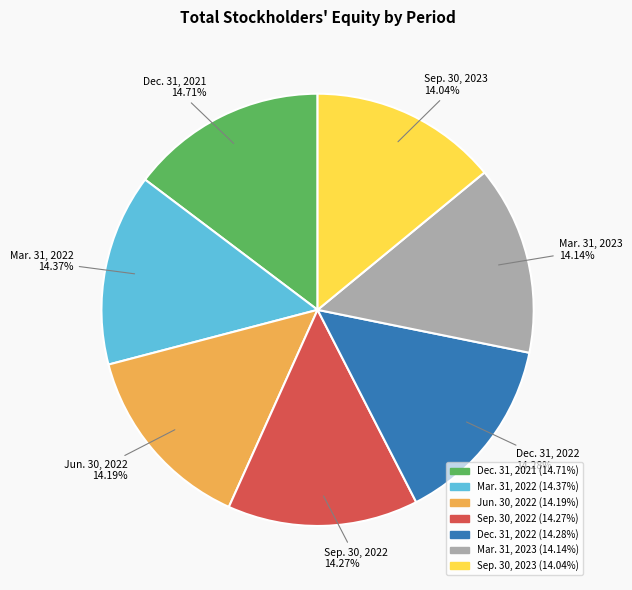

To the nearest percent, what is the combined percentage of Sep. 30, 2023 and Mar. 31, 2023?

29%